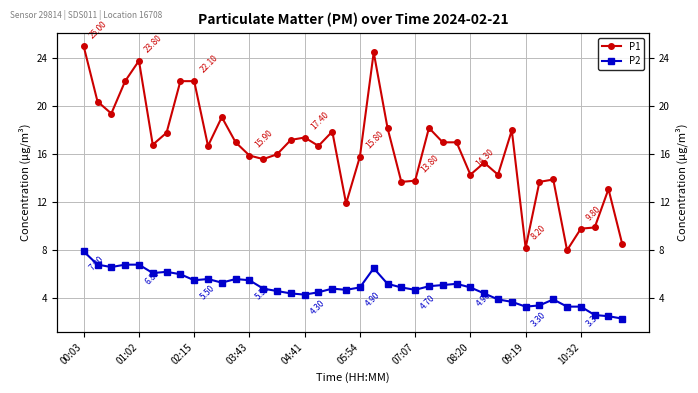

What is the approximate value of P2 at 10:32?

3.3